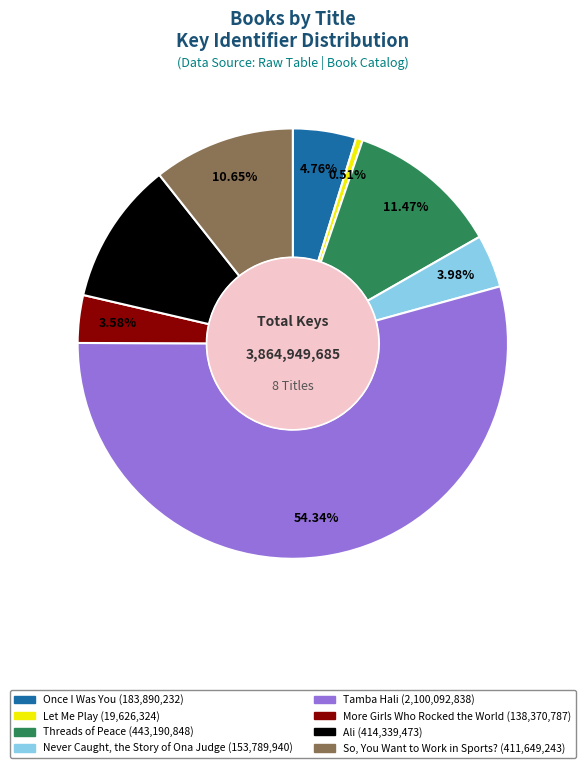

How many slices are in this pie chart?

8